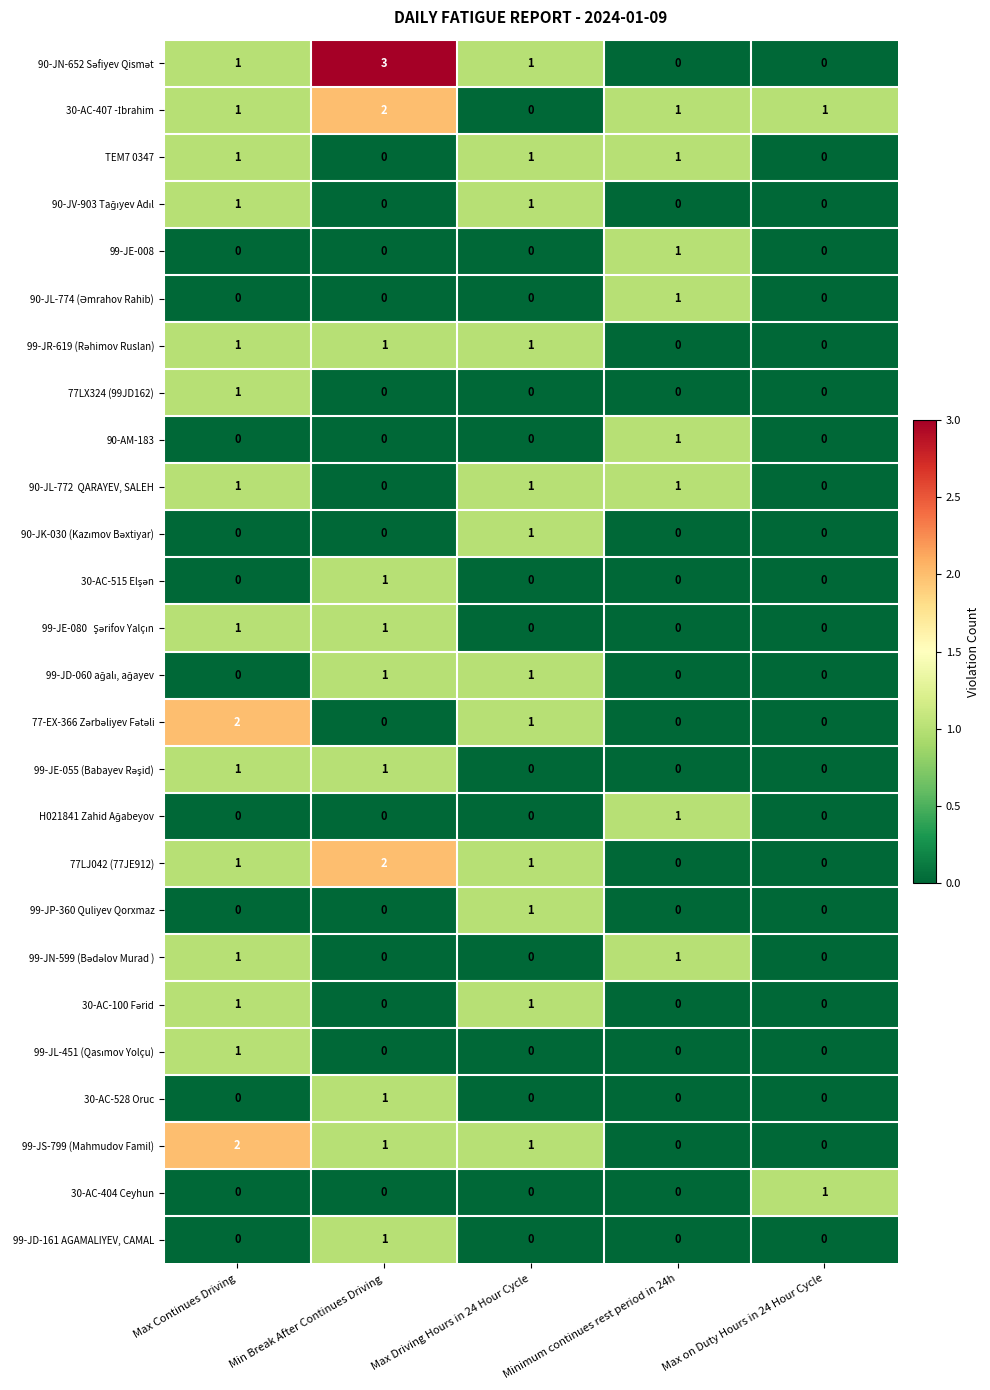

The value of 30-AC-404 Ceyhun at Max on Duty Hours in 24 Hour Cycle is 2. True or false?

False